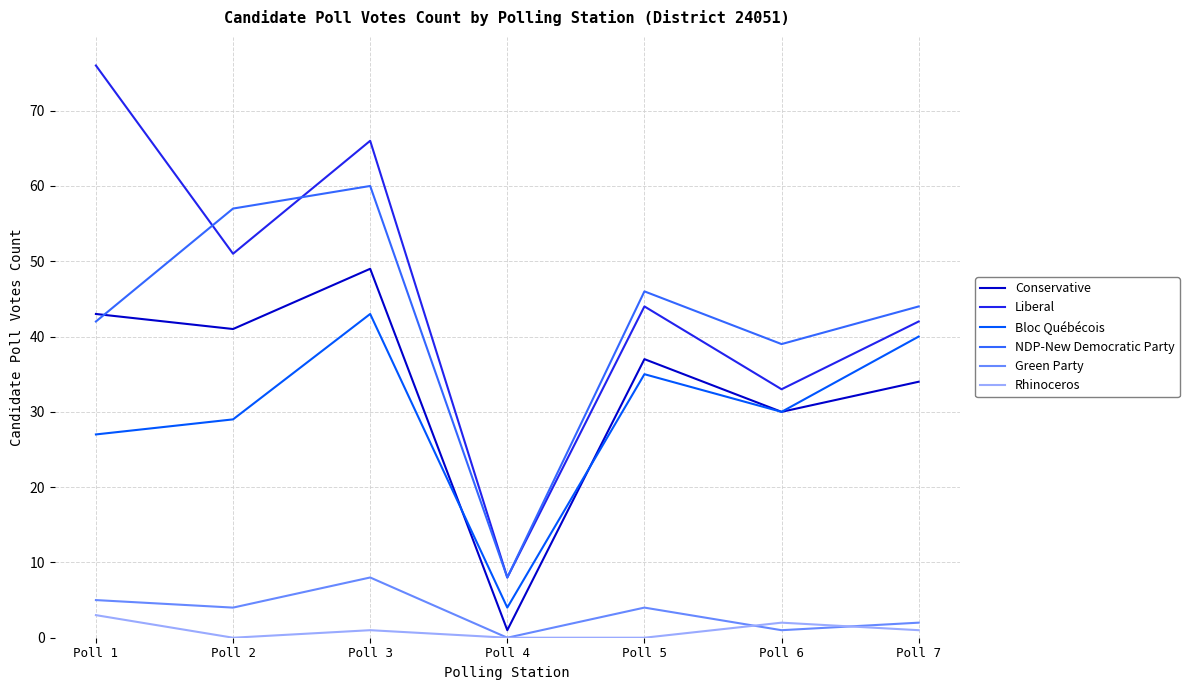

What is the difference between the Rhinoceros values at Poll 5 and Poll 6?

2